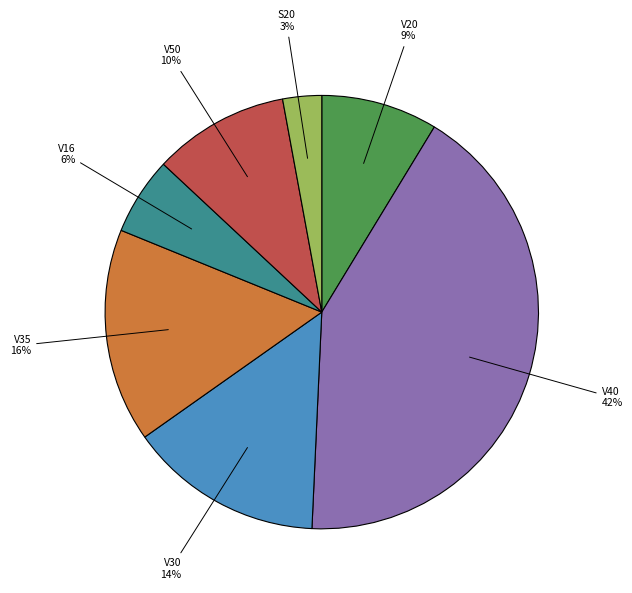

True or false: V50 accounts for 20% of the total.

False